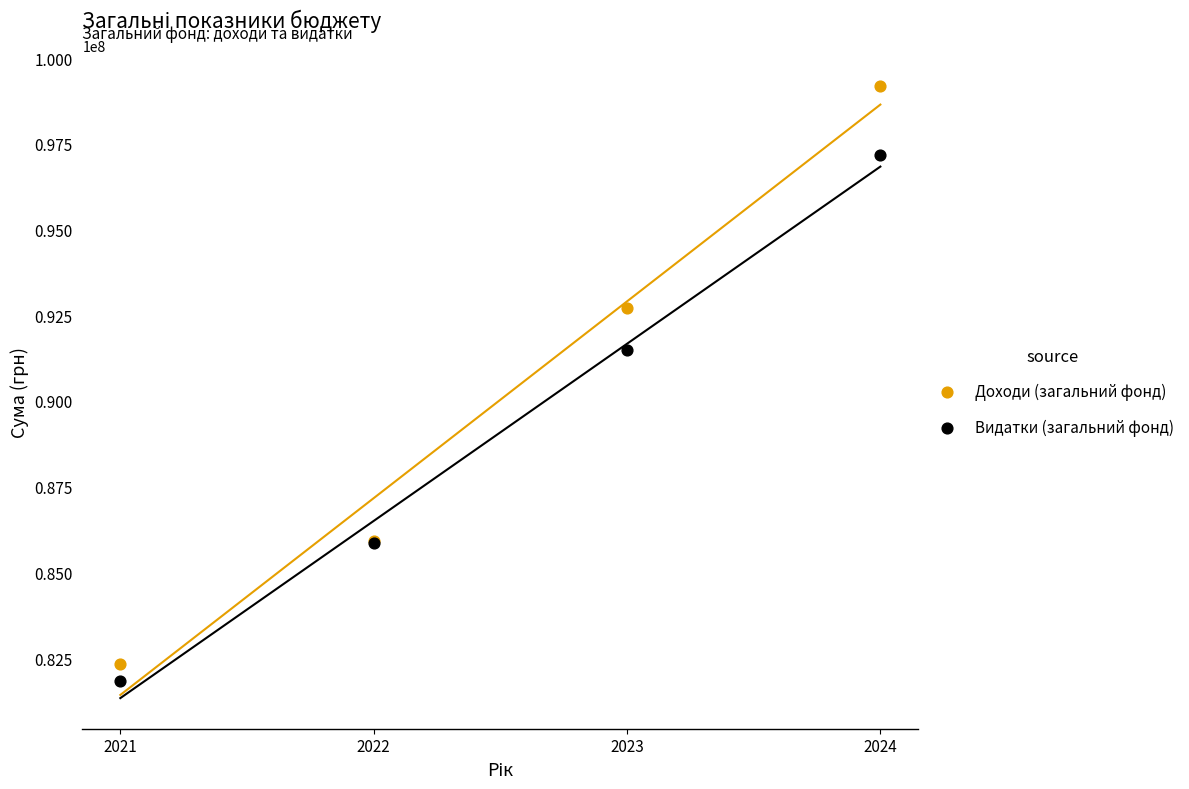

Which series reaches the maximum Y coordinate?

Доходи (загальний фонд)